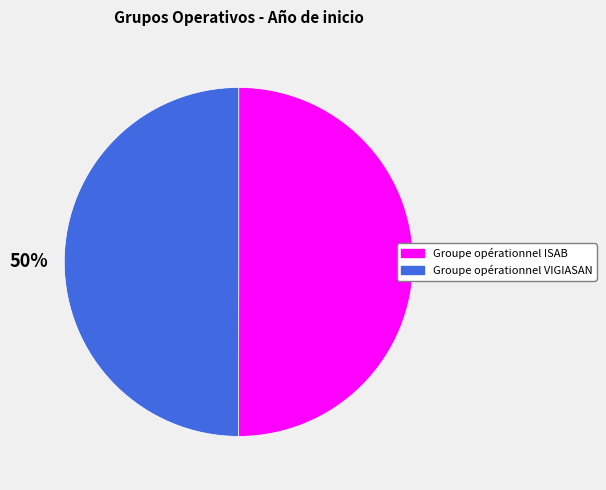

To the nearest percent, what is the combined percentage of Groupe opérationnel ISAB and Groupe opérationnel VIGIASAN?

100%